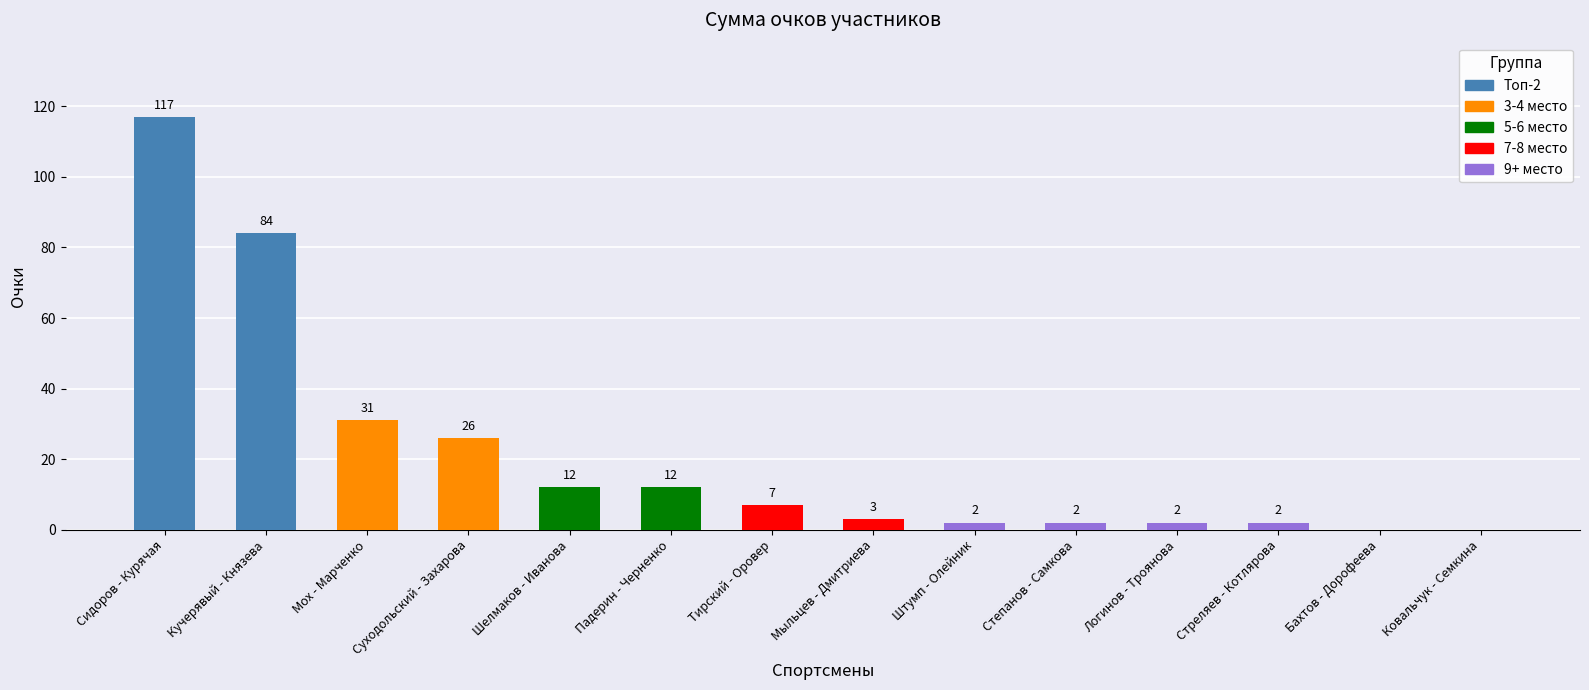

What value does the data have at Степанов - Самкова?

2